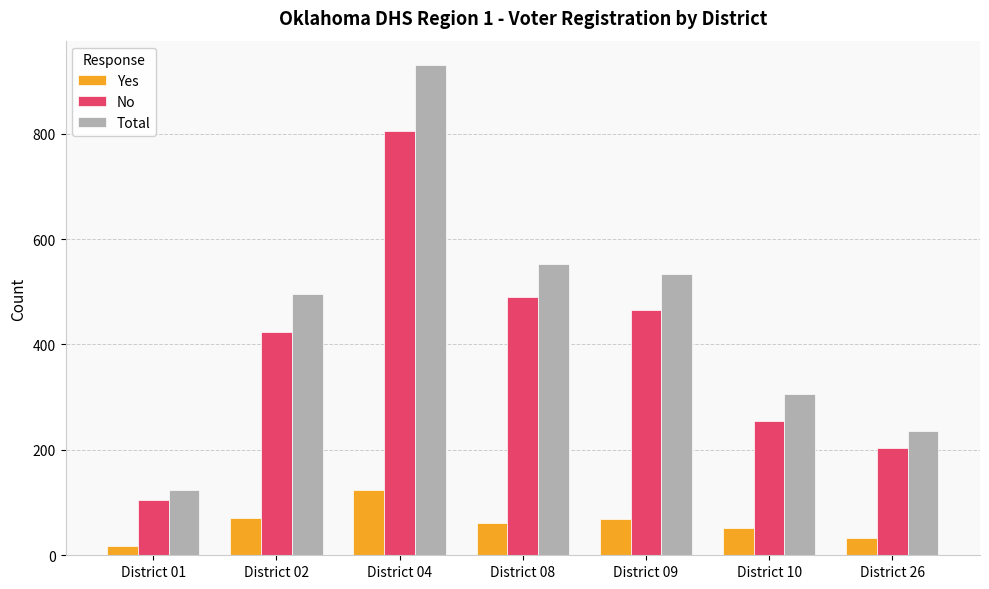

At which label is No closest to 455?

District 09